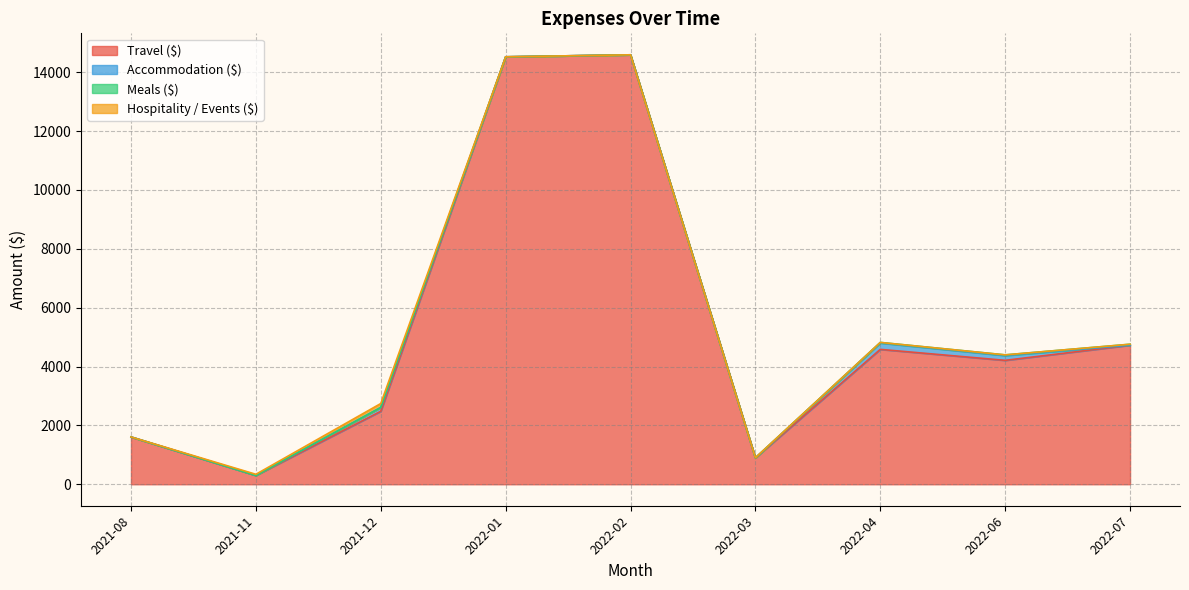

The value of Travel ($) at 2022-04 is 4582.2. True or false?

True